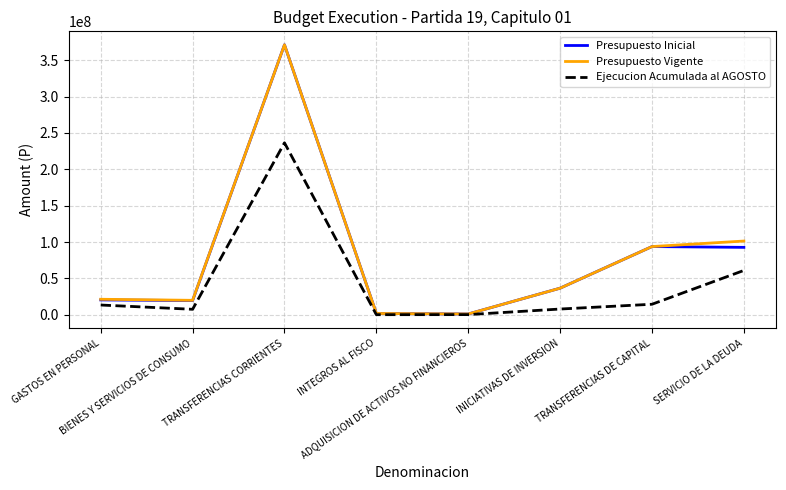

What is the maximum value shown in the chart?

371295238